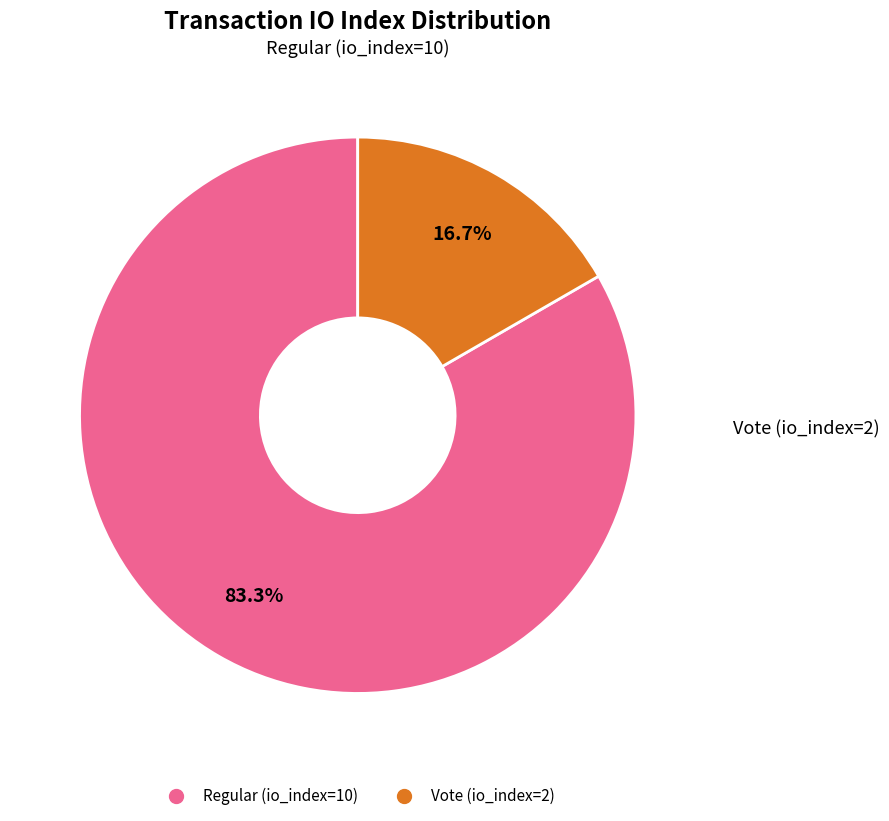

What is the largest slice in the pie chart?

Regular (io_index=10)